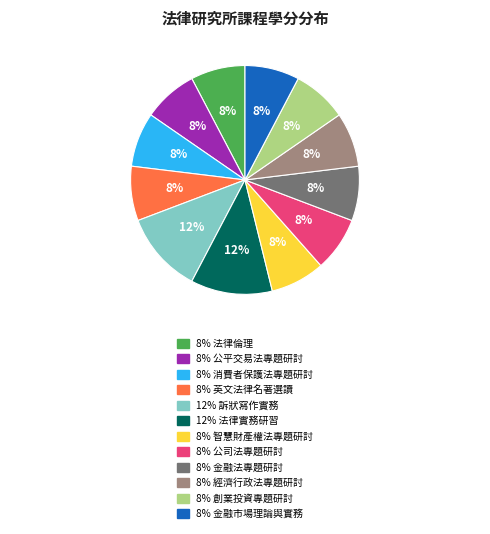

How many segments does this pie chart have?

12